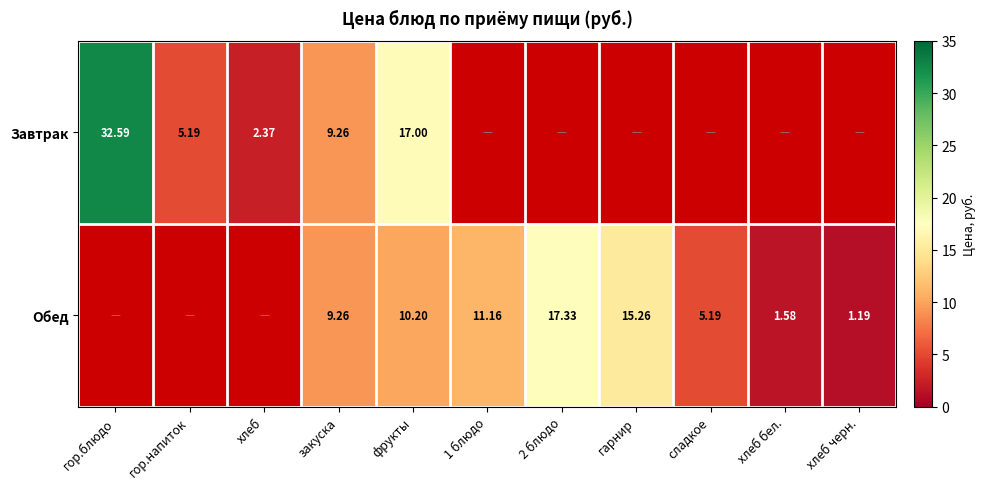

At how many categories does at least one series exceed 28?

1